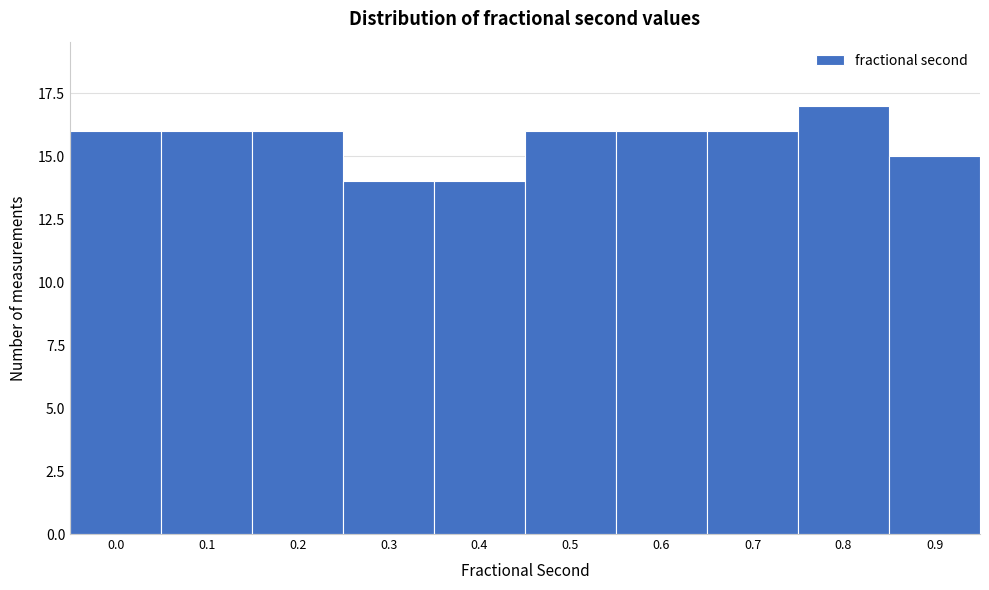

Reading left to right, transcribe all the data shown in this chart.

0.0=16	0.1=16	0.2=16	0.3=14	0.4=14	0.5=16	0.6=16	0.7=16	0.8=17	0.9=15